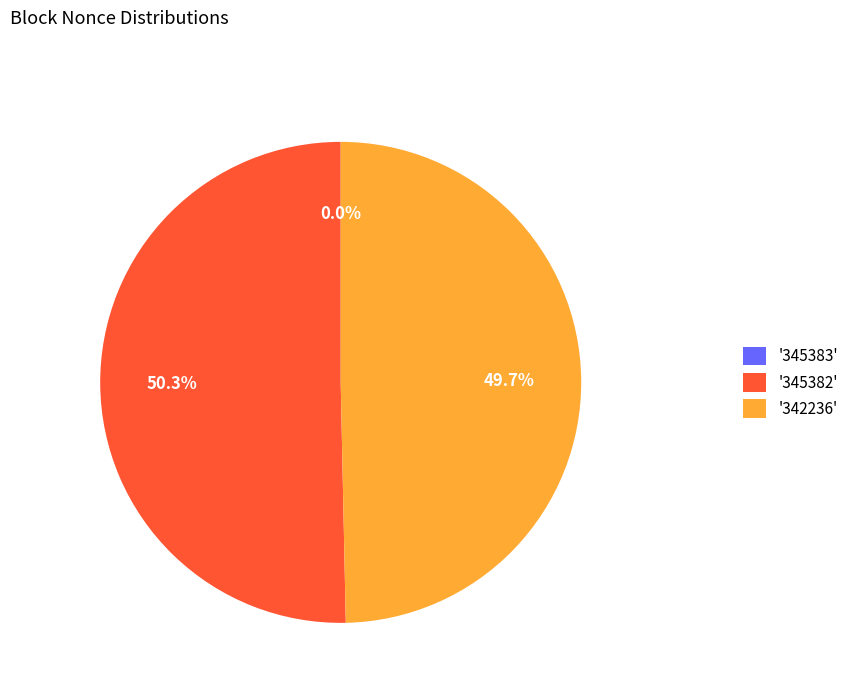

Do '345382' and '342236' together represent more than half of the pie?

Yes